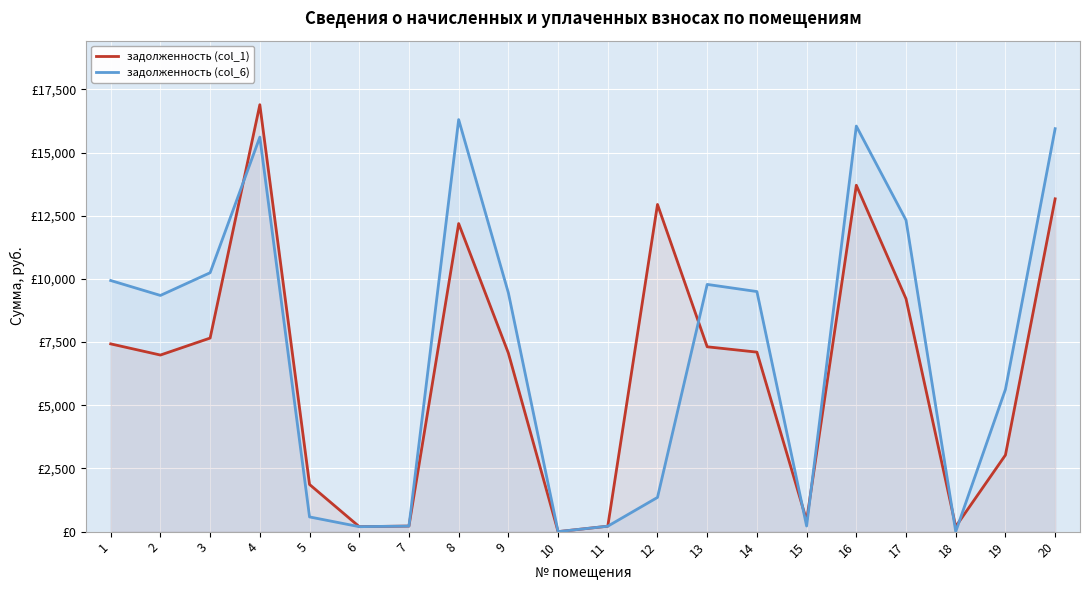

At which category does задолженность (col_1) reach its first local valley?

2